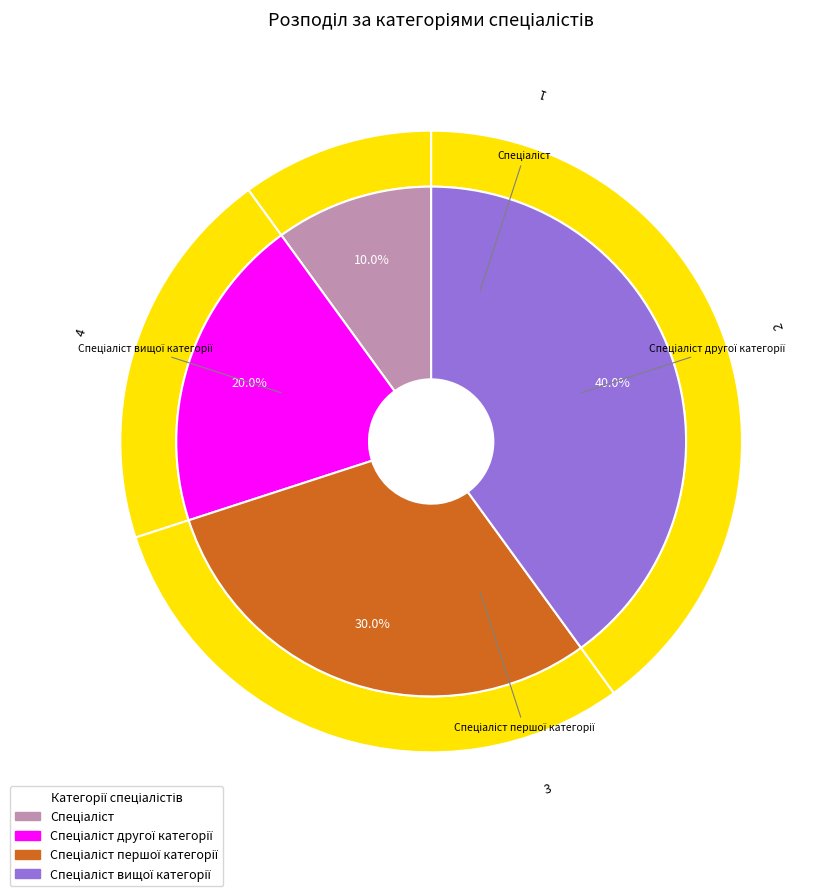

True or false: Спеціаліст другої категорії accounts for 11% of the total.

False